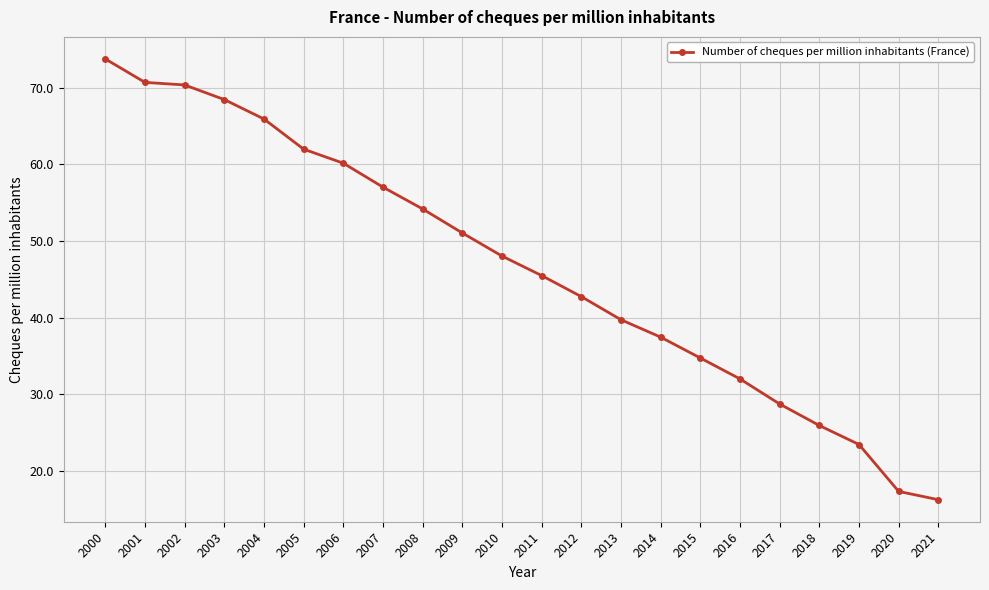

Reading left to right, list all the values displayed in this chart.

2000=73.8	2001=70.7	2002=70.4	2003=68.5	2004=65.9	2005=62.0	2006=60.2	2007=57.0	2008=54.2	2009=51.1	2010=48.0	2011=45.5	2012=42.7	2013=39.7	2014=37.4	2015=34.7	2016=32.0	2017=28.7	2018=25.9	2019=23.4	2020=17.3	2021=16.2